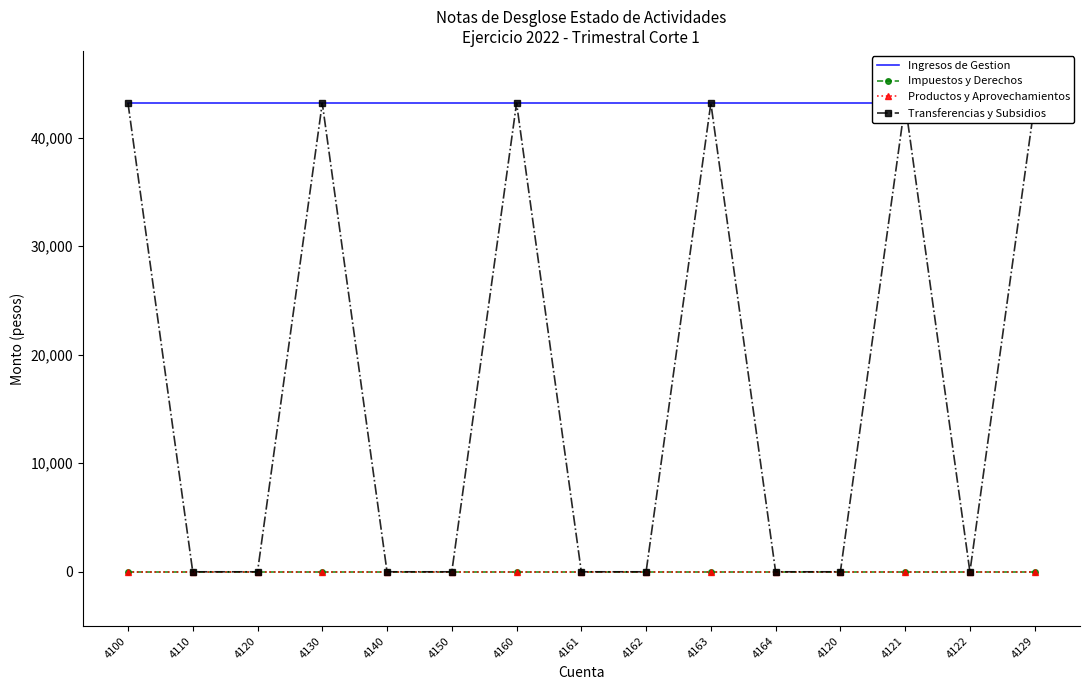

In Transferencias y Subsidios, how many points are lower than both neighbors (excluding endpoints)?

1